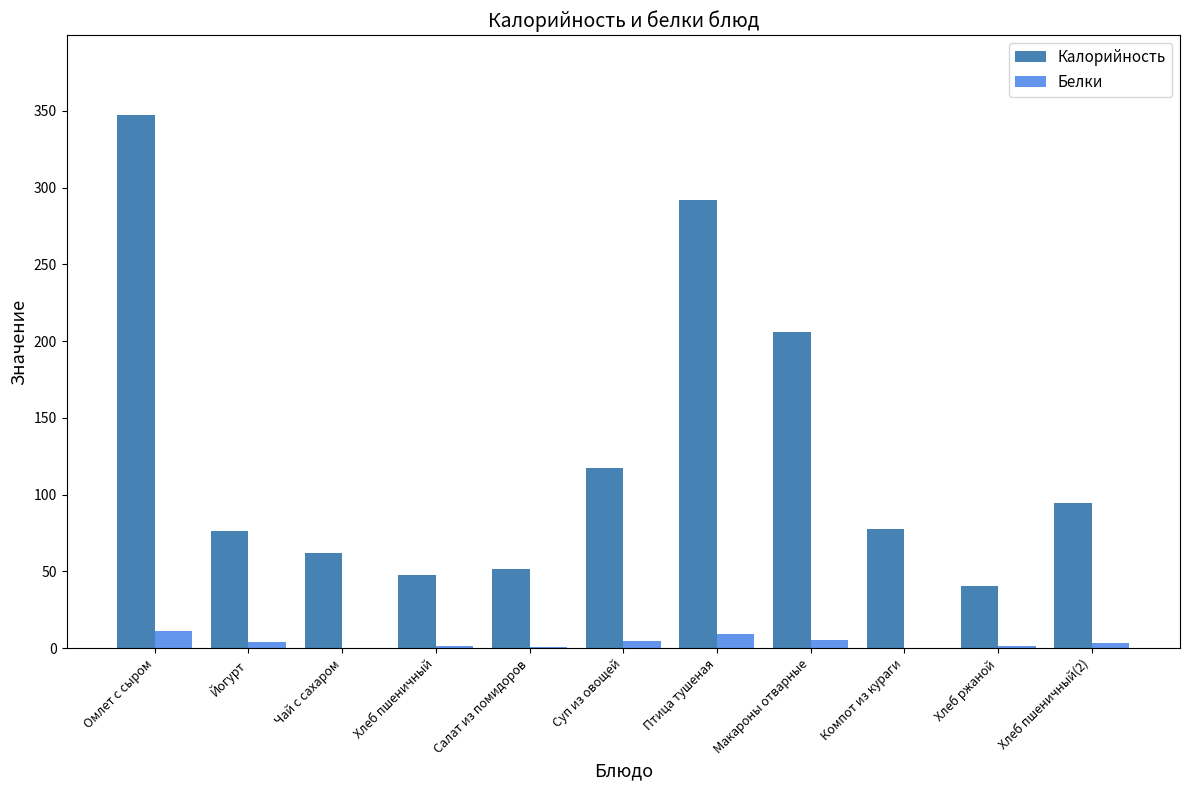

At which category is the sum across all series the highest?

Омлет с сыром